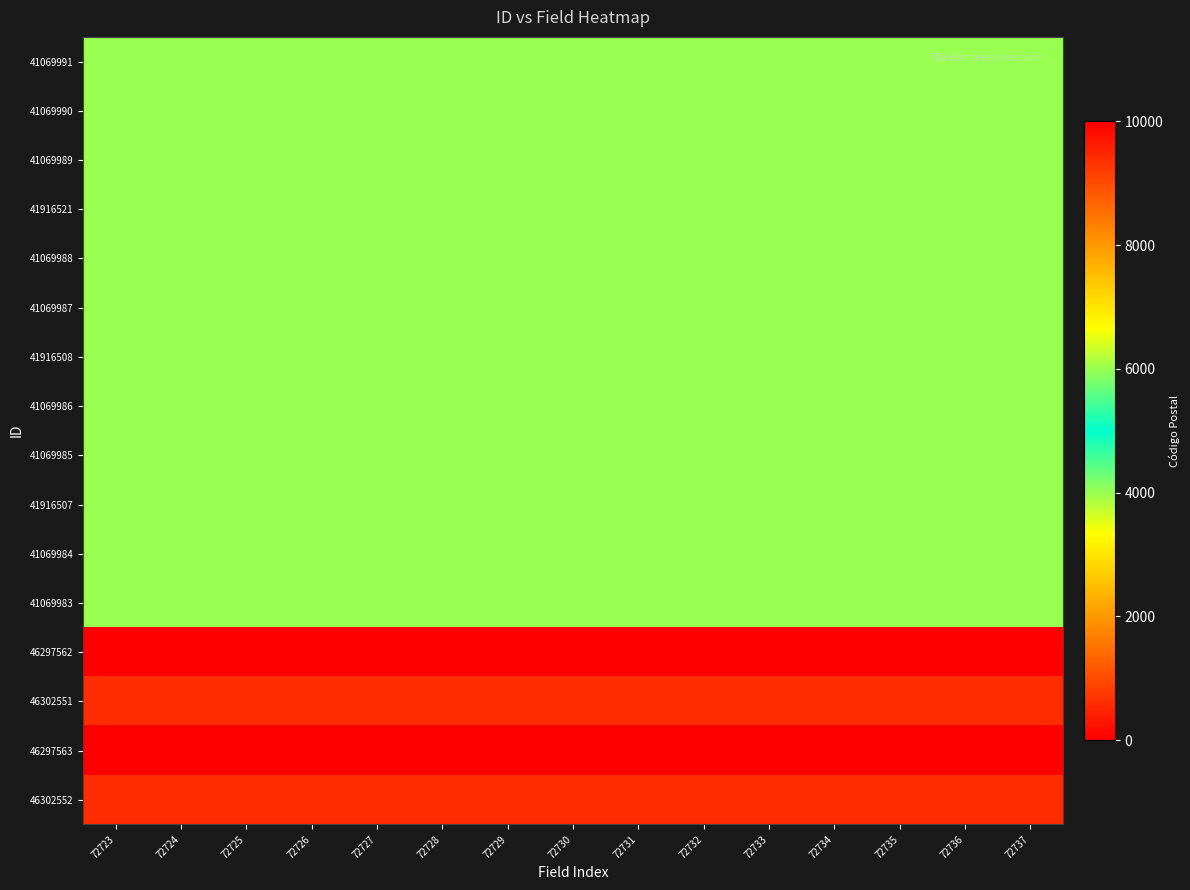

Which category has the highest value across all series?

72723